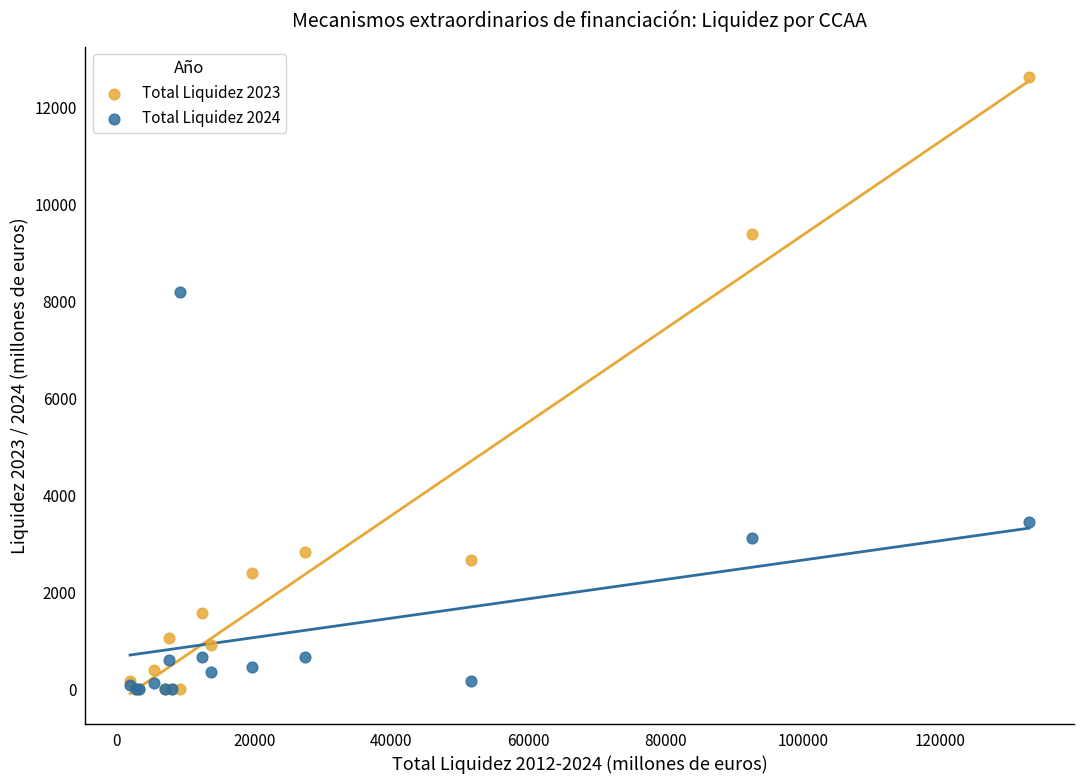

Across all series, what Y value is closest to 6310?

8201.7